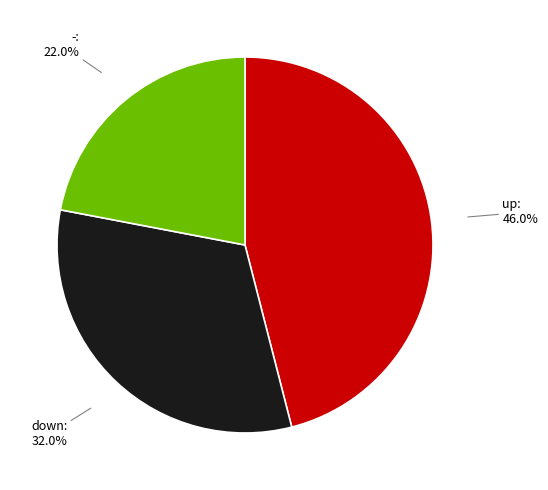

How many slices are in this pie chart?

3